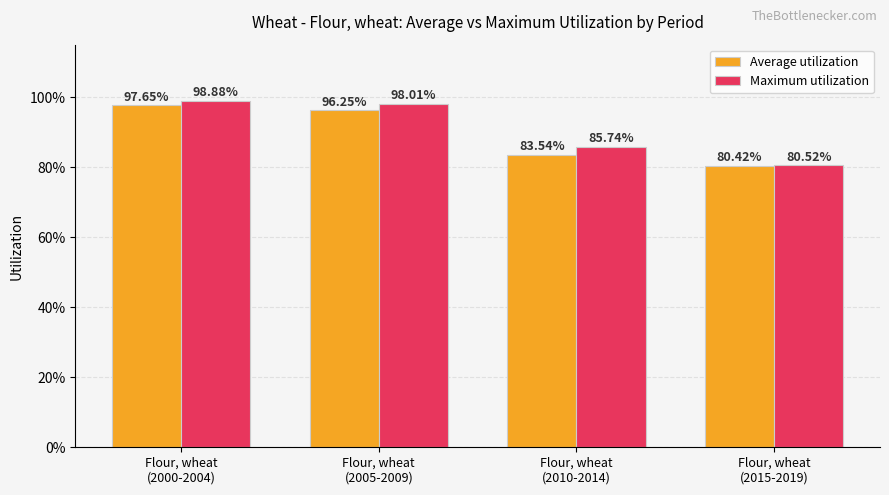

List the labels in order of Average utilization value, smallest first.

Flour, wheat
(2015-2019), Flour, wheat
(2010-2014), Flour, wheat
(2005-2009), Flour, wheat
(2000-2004)